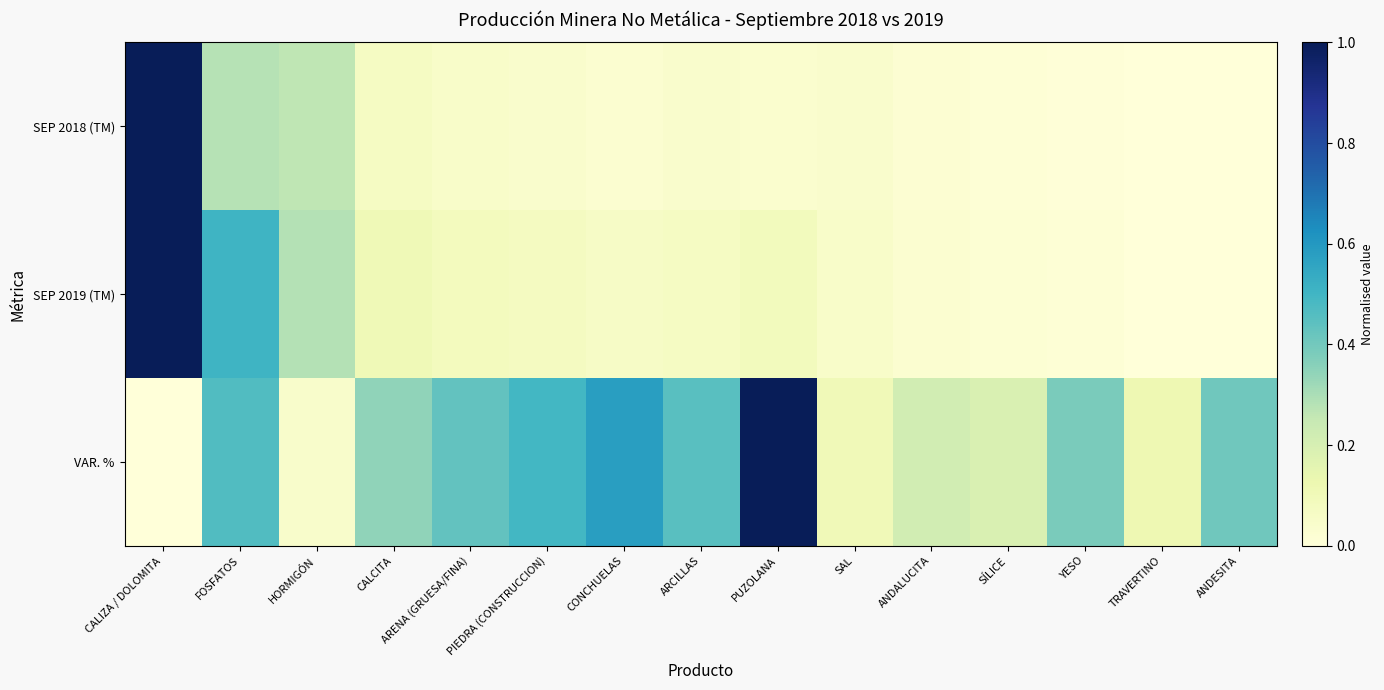

At which category is the sum across all series the highest?

CALIZA / DOLOMITA